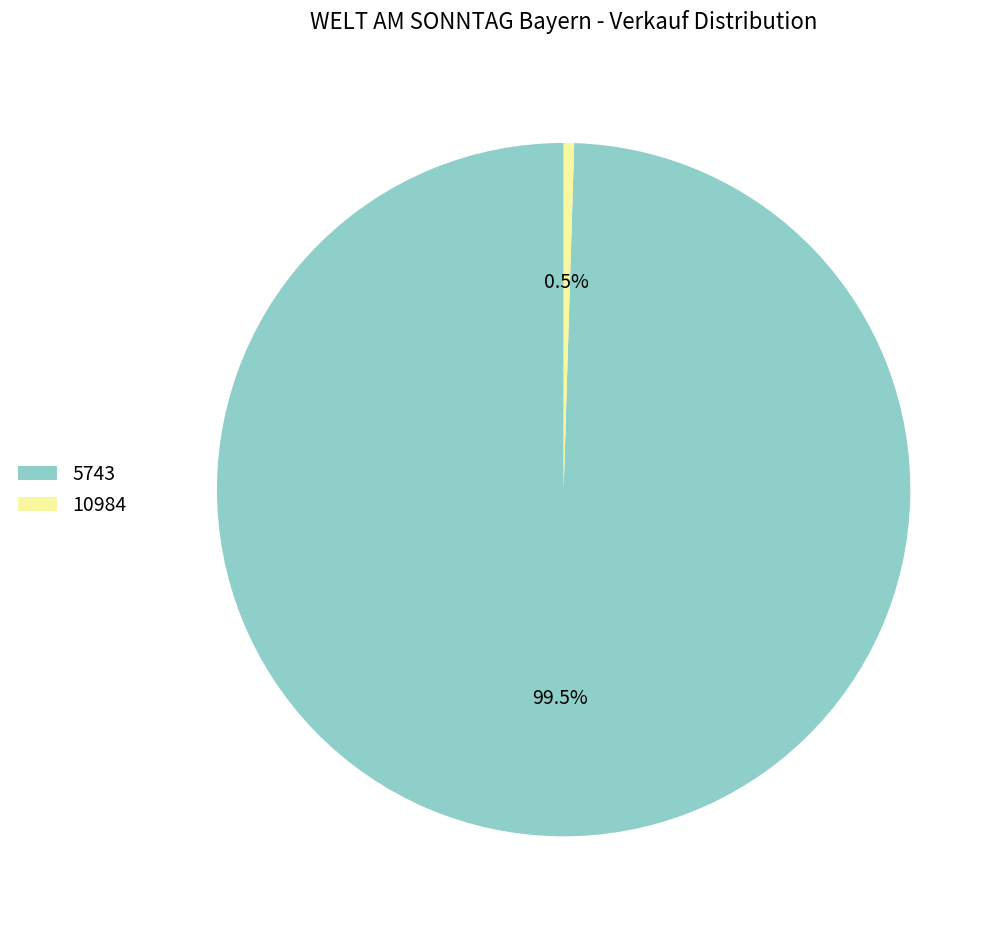

How many slices are in this pie chart?

2